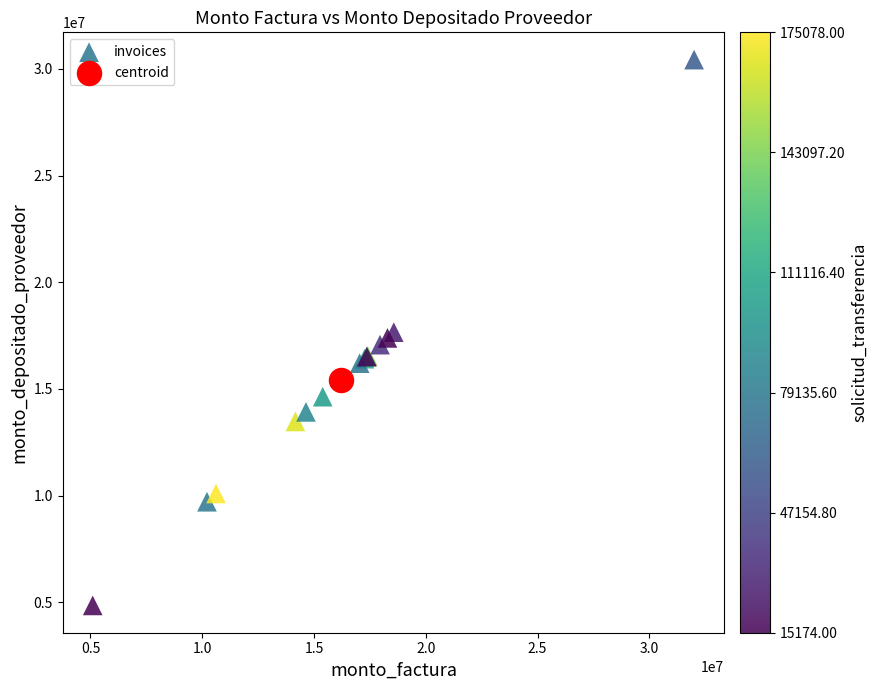

What are all the series names shown in the legend?

invoices, centroid